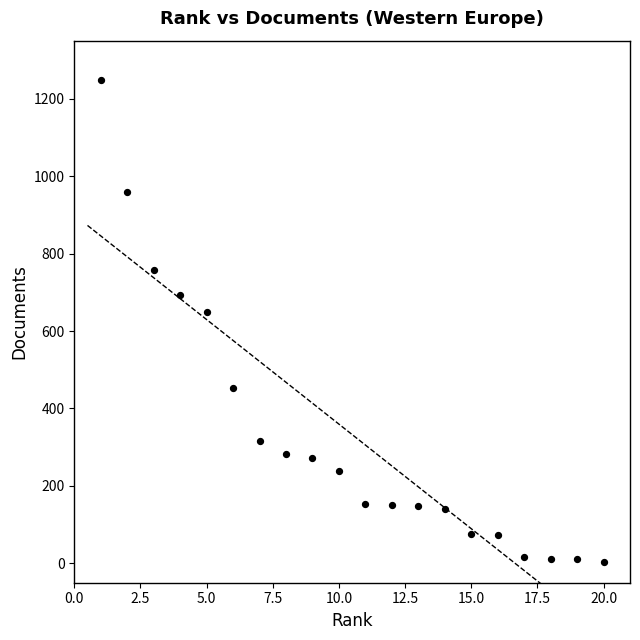

What is the range of X values (max minus min)?

19